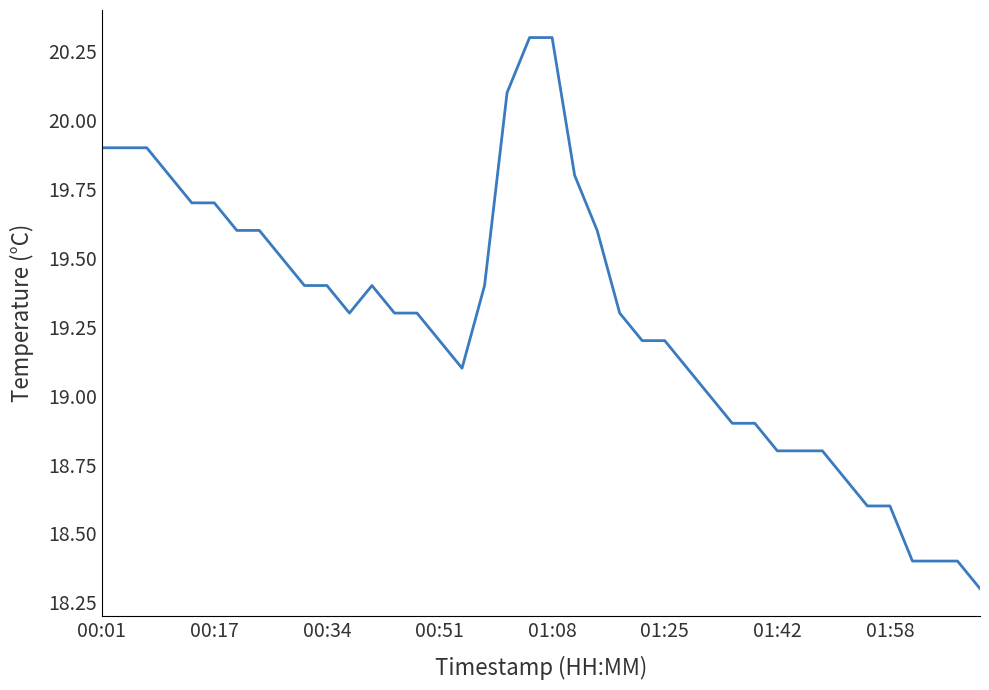

What is the difference between the maximum and minimum values?

2.0